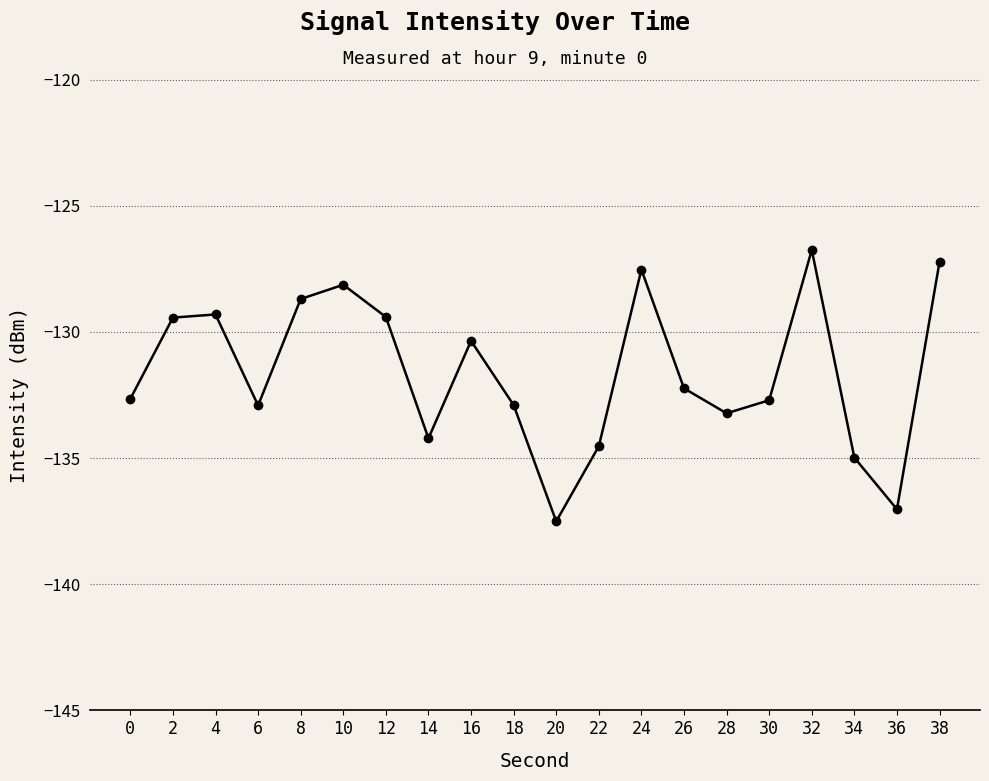

At which category does the chart reach its peak across all series?

32